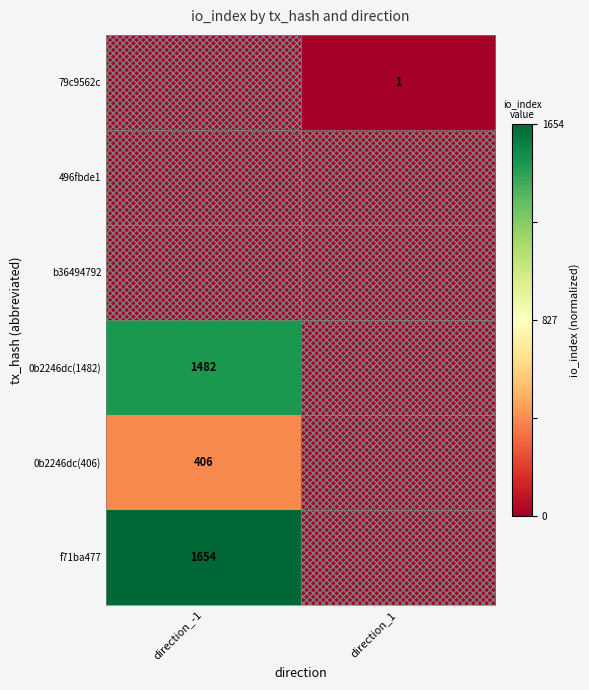

Which label corresponds to the largest value in the chart?

direction_-1